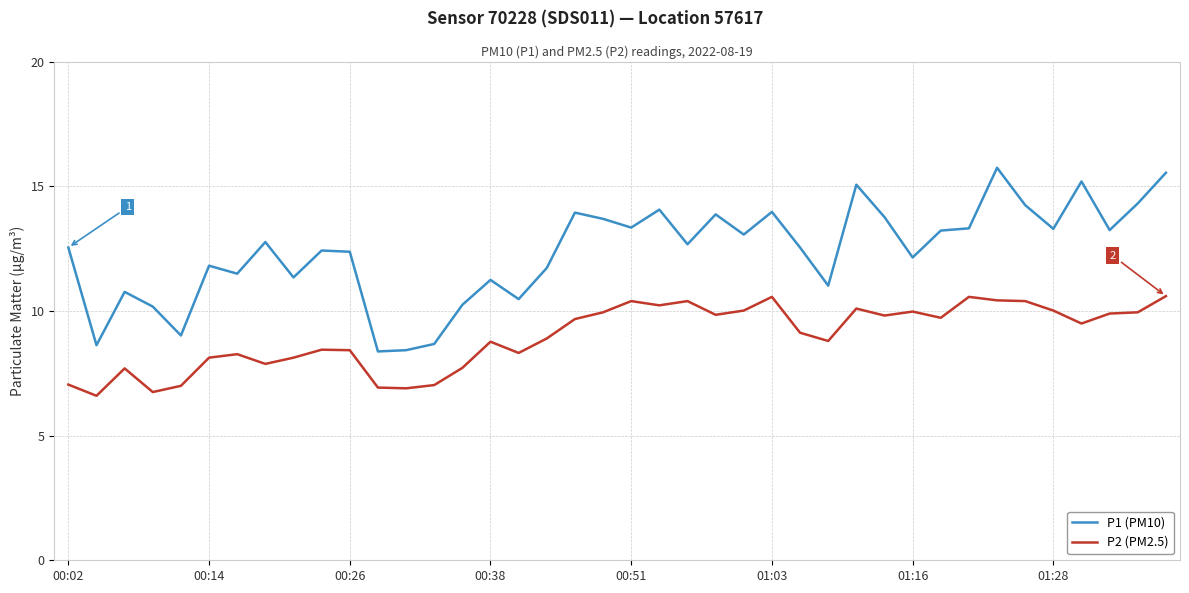

Which series has the widest spread of values?

P1 (PM10)